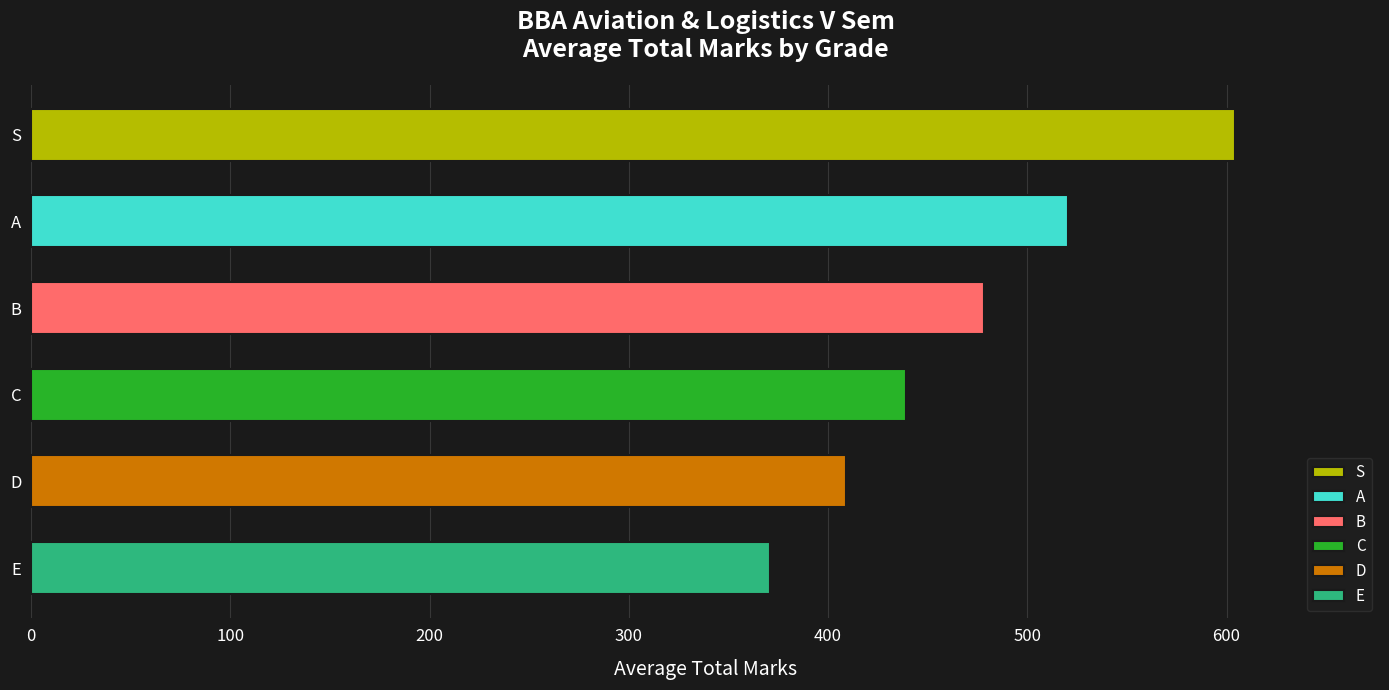

What is the approximate value at A?

520.3